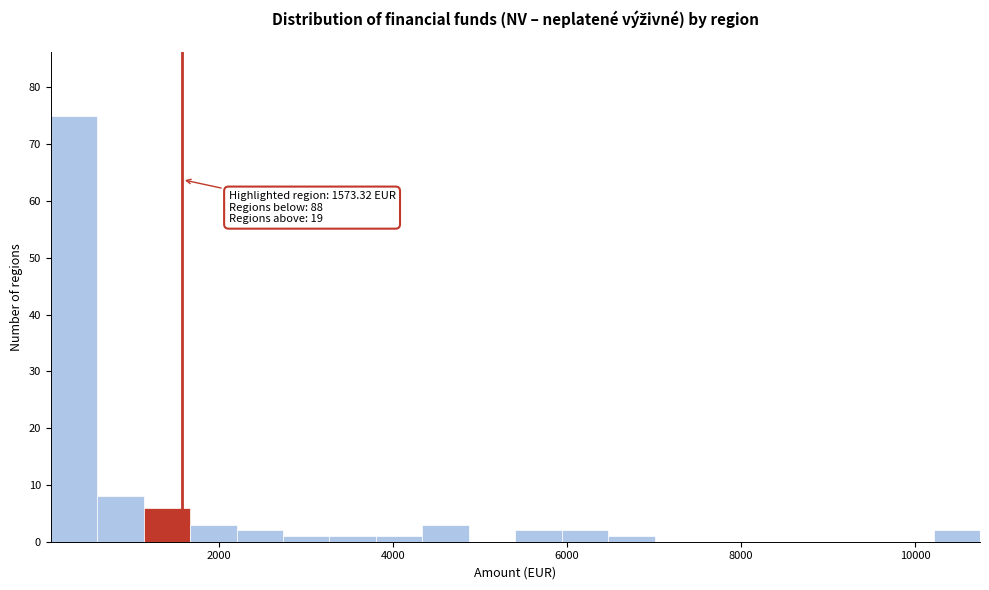

Read against the x-axis, roughly where is the centre of the tallest bar?

400